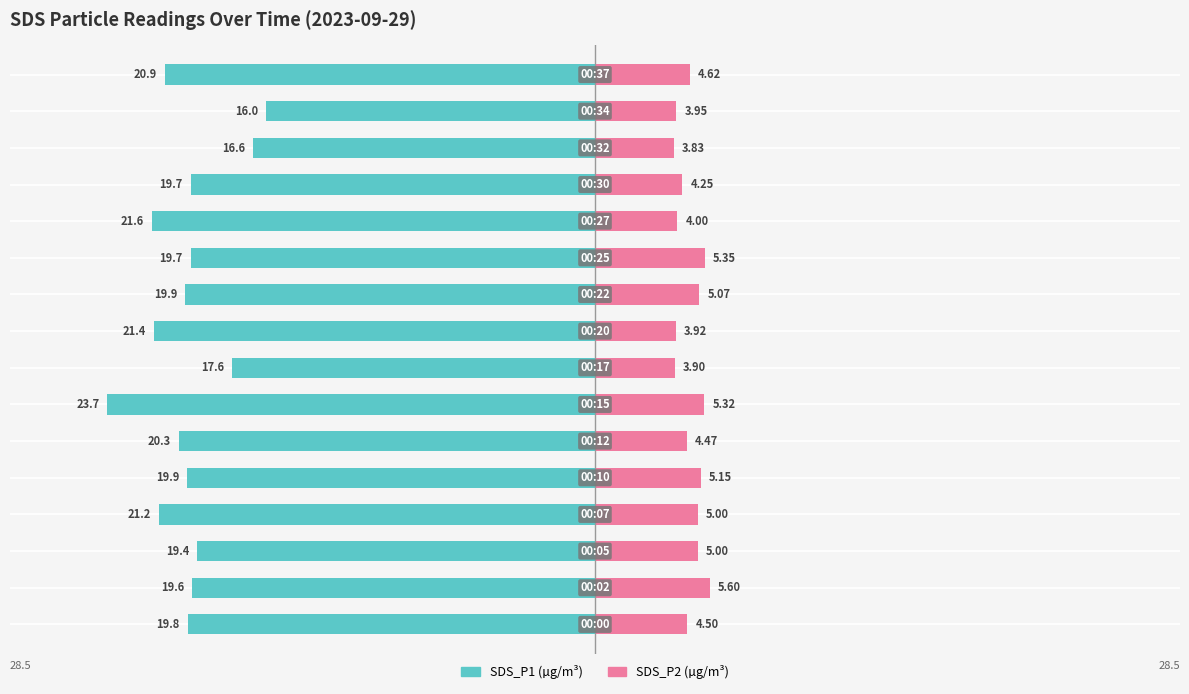

True or false: SDS_P2 has a value of 2.5 at 00:17.

False